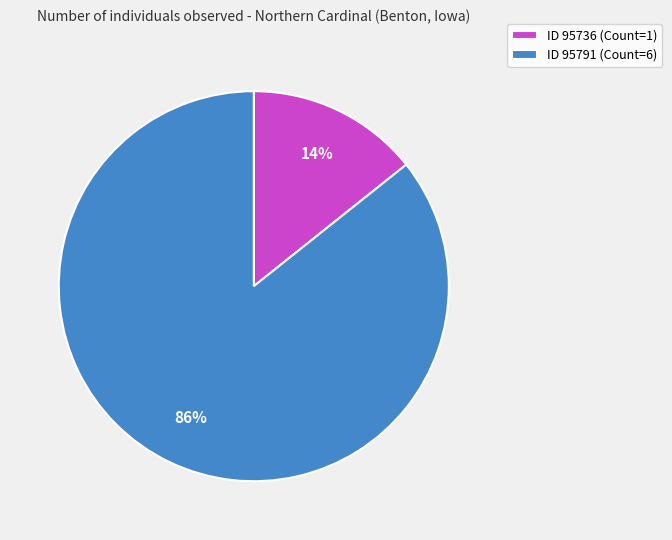

Which category has the biggest portion of the pie?

ID 95791 (Count=6)